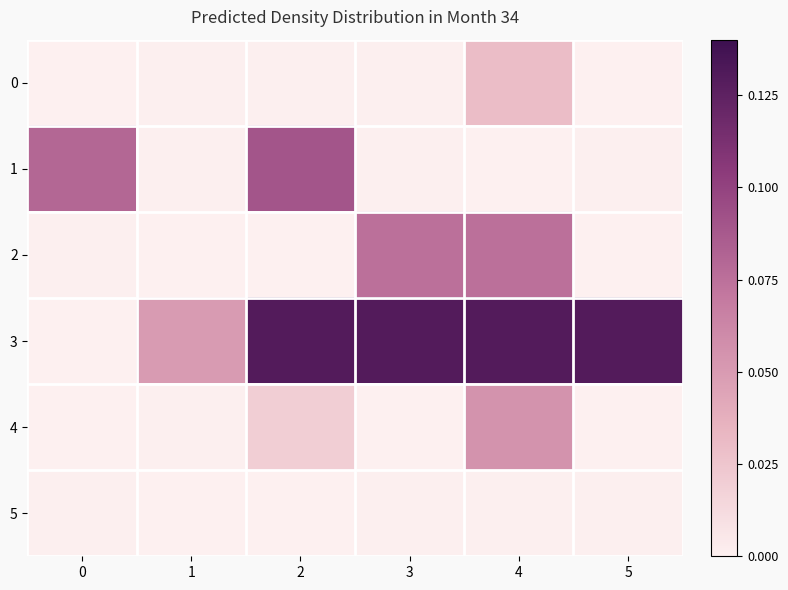

Reading left to right, what are all the values shown in this chart?

0: 0=0.0	1=0.0	2=0.0	3=0.0	4=0.0	5=0.0
1: 0=0.1	1=0.0	2=0.1	3=0.0	4=0.0	5=0.0
2: 0=0.0	1=0.0	2=0.0	3=0.1	4=0.1	5=0.0
3: 0=0.0	1=0.1	2=0.1	3=0.1	4=0.1	5=0.1
4: 0=0.0	1=0.0	2=0.0	3=0.0	4=0.1	5=0.0
5: 0=0.0	1=0.0	2=0.0	3=0.0	4=0.0	5=0.0